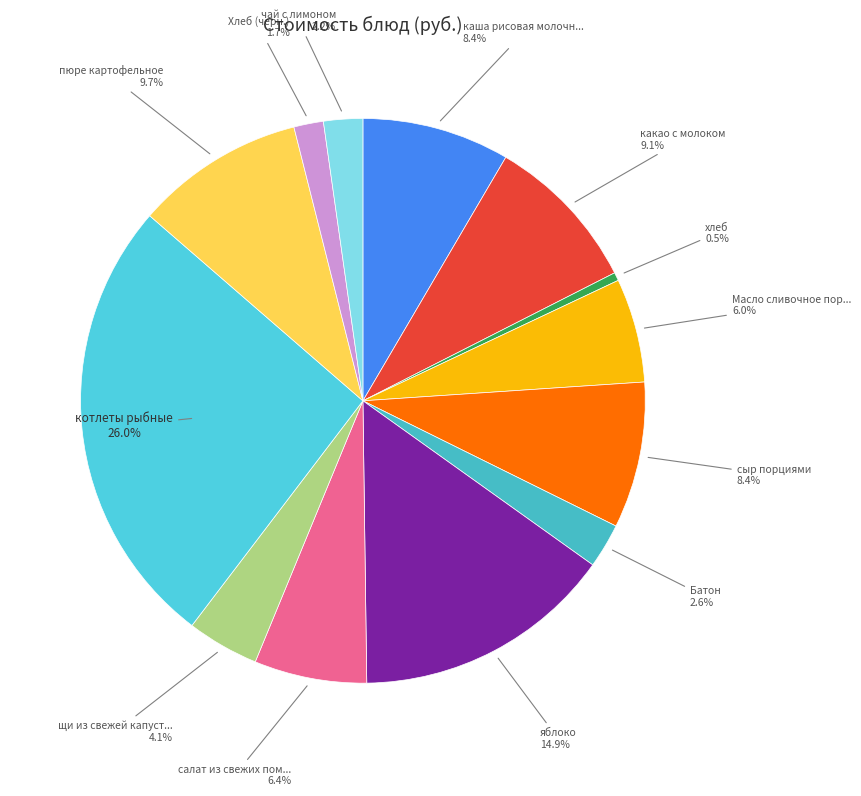

How many segments does this pie chart have?

13